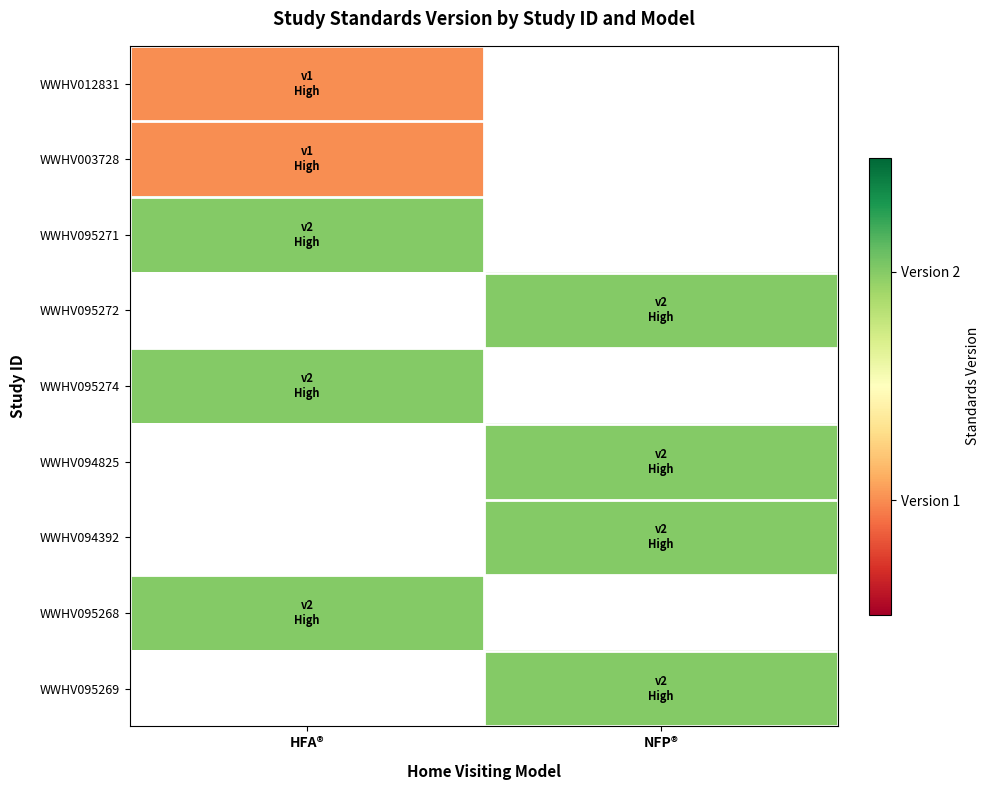

Count the number of data series in this chart.

9